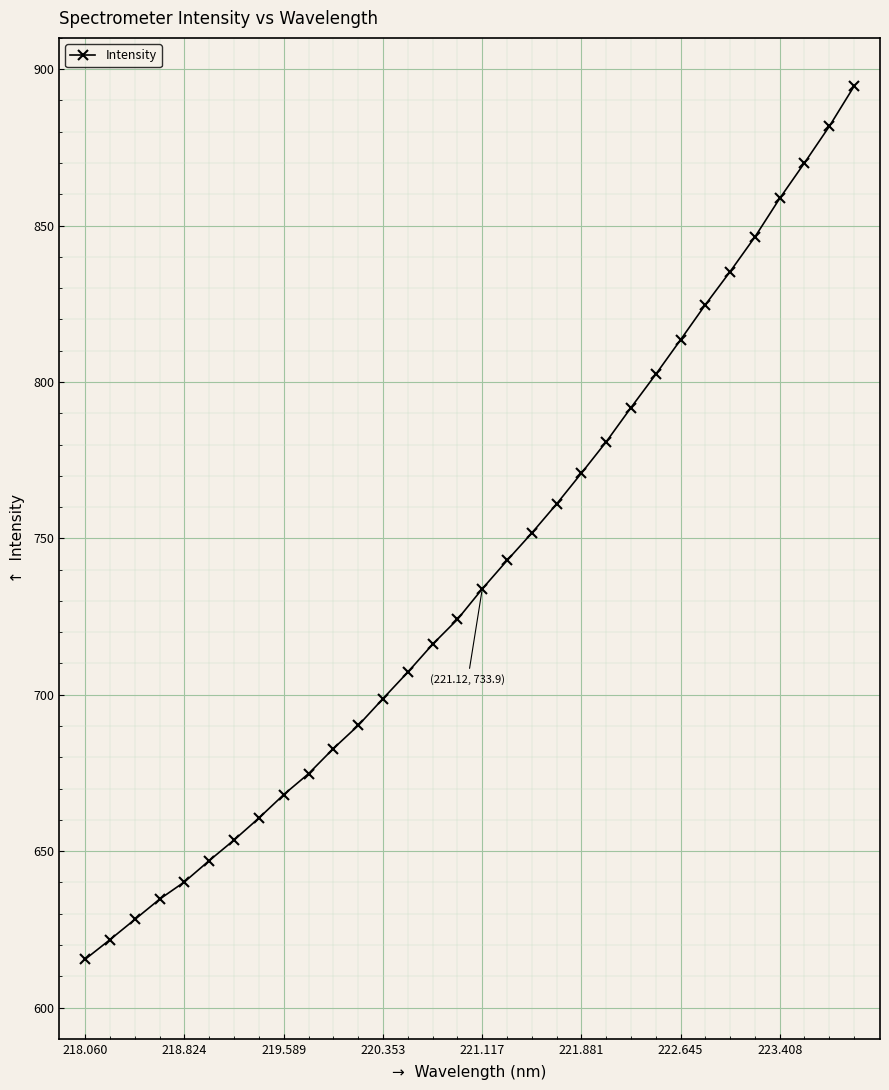

What is the value of the 32nd point from the left?

894.5